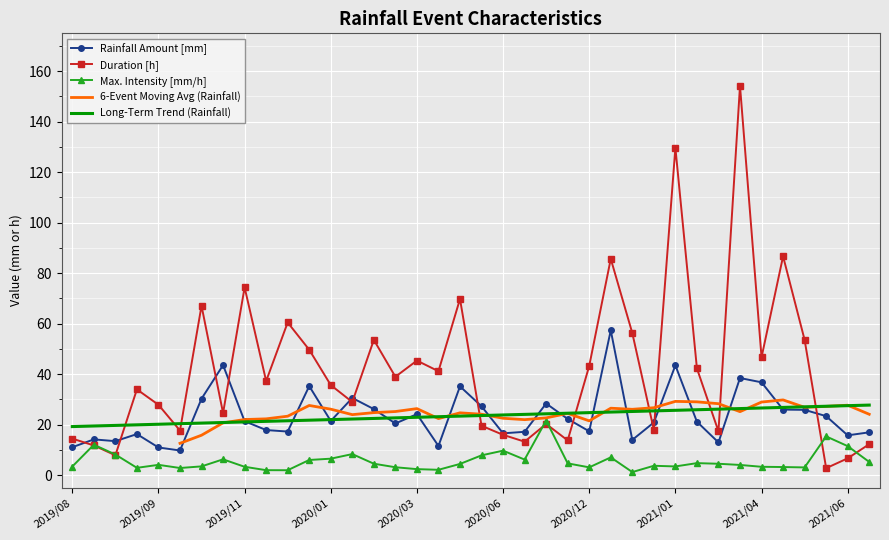

The value of Rainfall Amount [mm] at 2019/11 is 31.3. True or false?

False